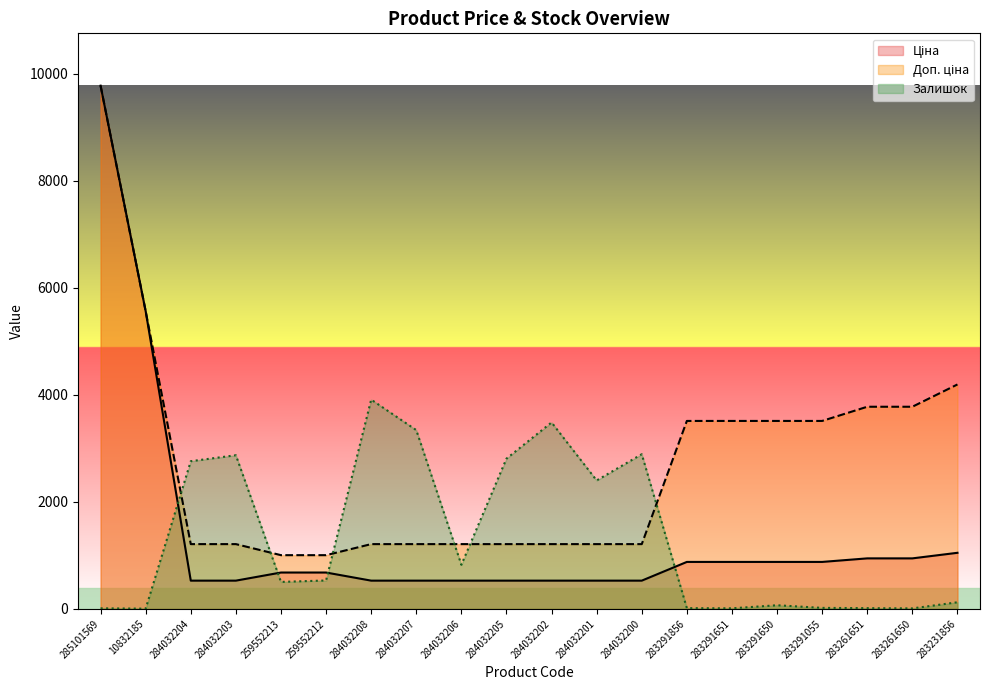

At which label does Доп. ціна reach its peak?

285101569